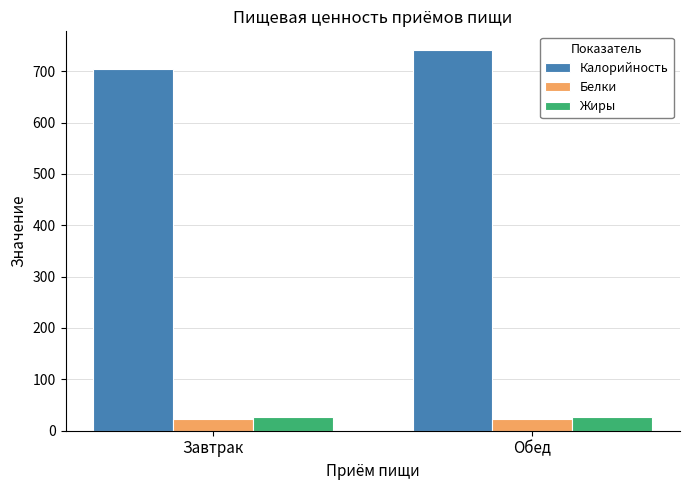

At which category is the sum across all series the highest?

Обед